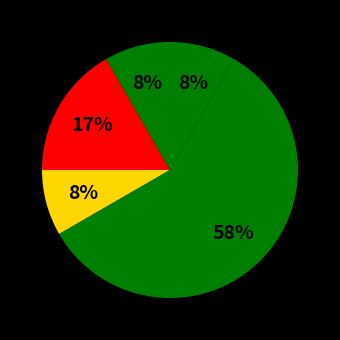

How many slices are in this pie chart?

5